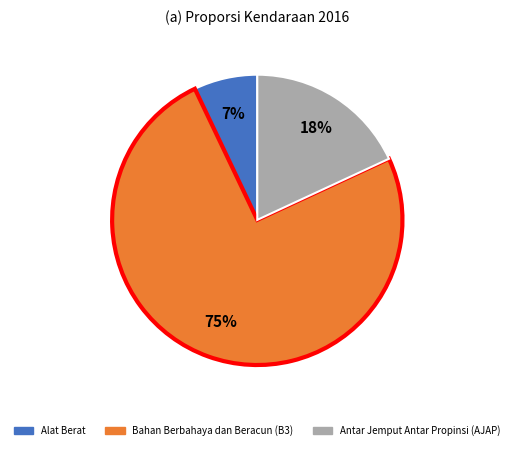

True or false: Bahan Berbahaya dan Beracun (B3) accounts for 75% of the total.

True